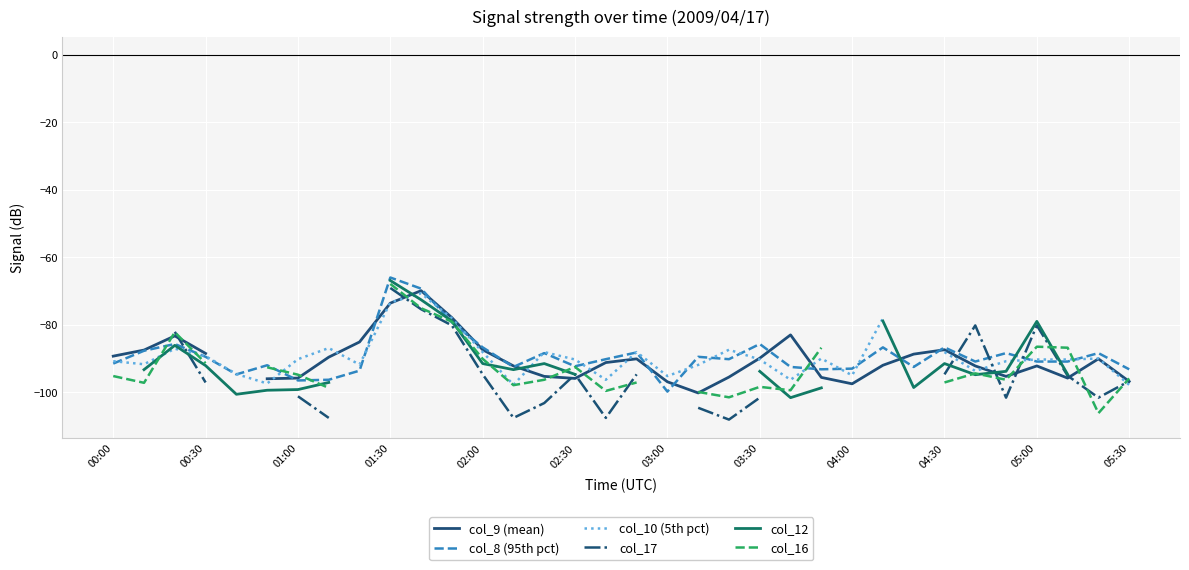

True or false: col_10 (5th pct) and col_12 intersect in this chart.

True